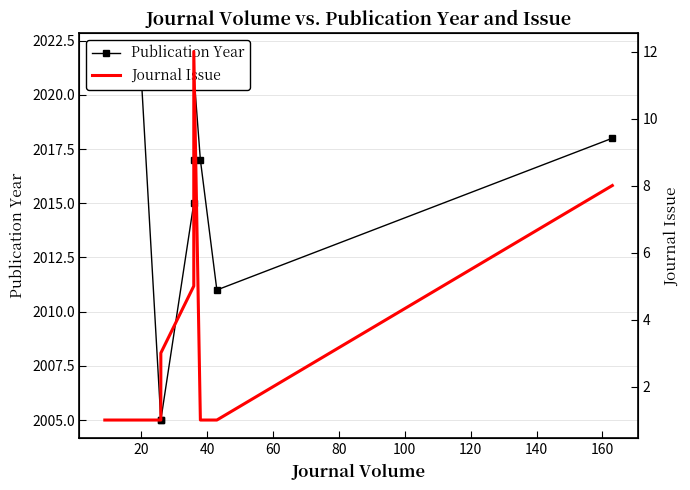

The value of Journal Issue at 20 is 1. True or false?

False